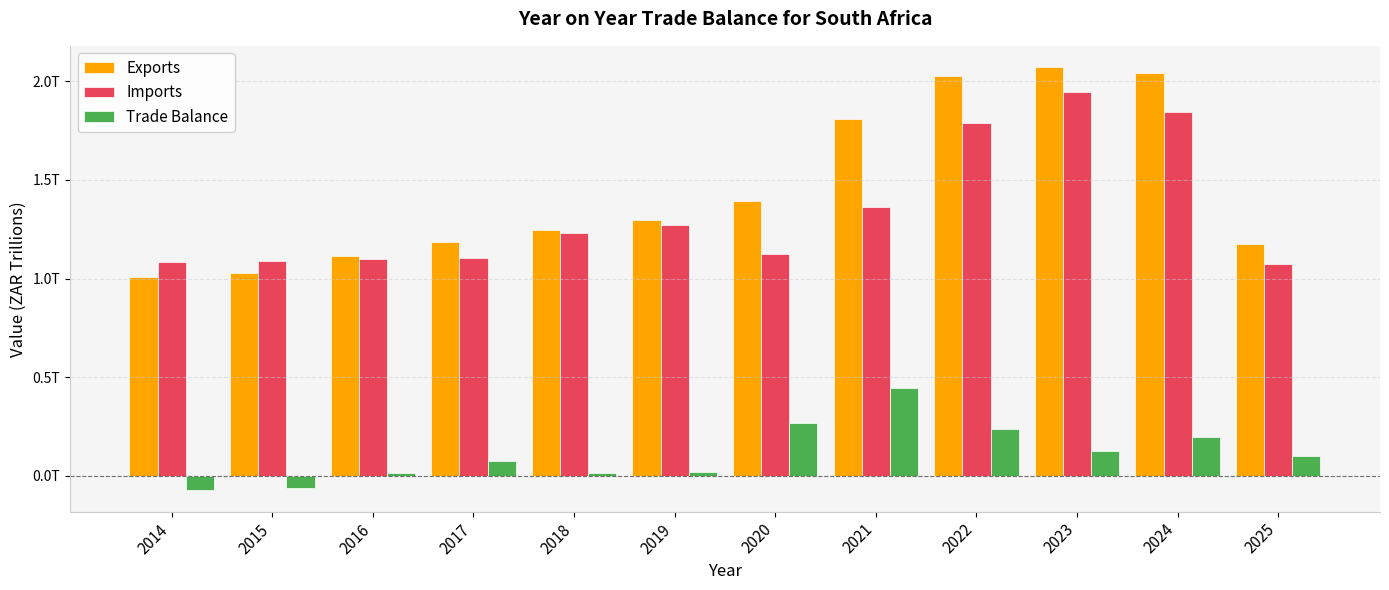

Does the chart contain any negative values?

Yes